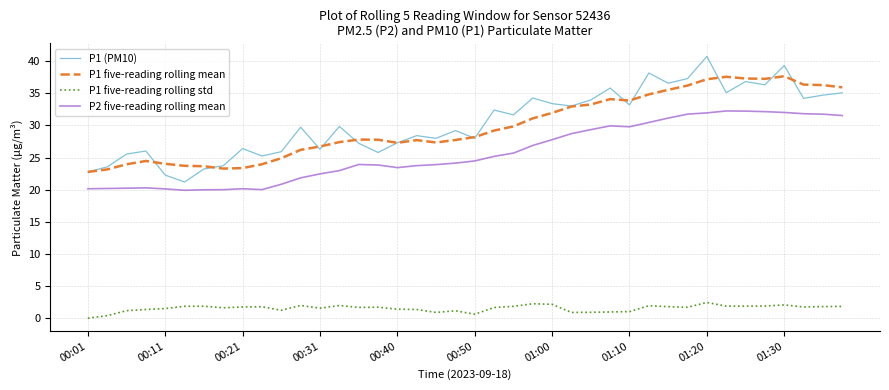

What is the maximum value for P1 (PM10)?

40.8